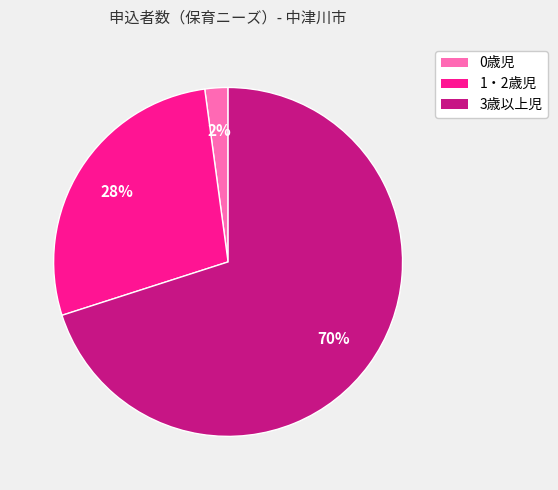

What is the smallest slice in the pie chart?

0歳児